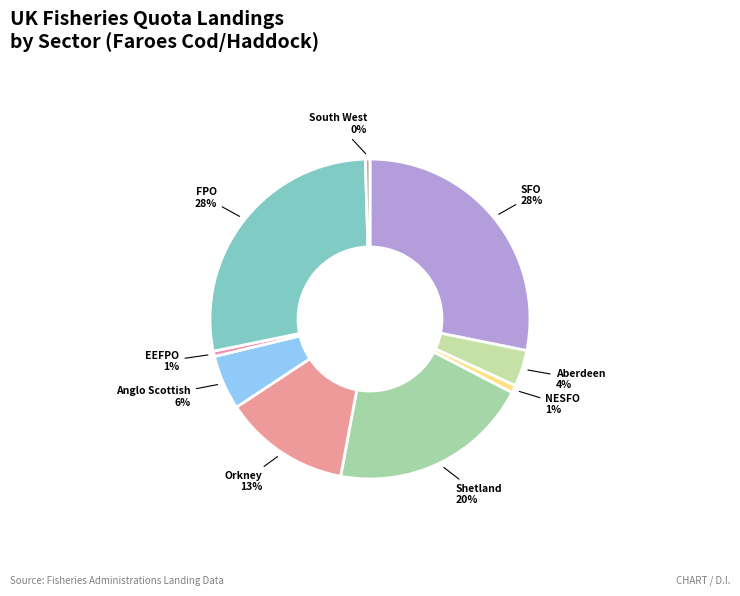

Count the number of slices in the pie.

9